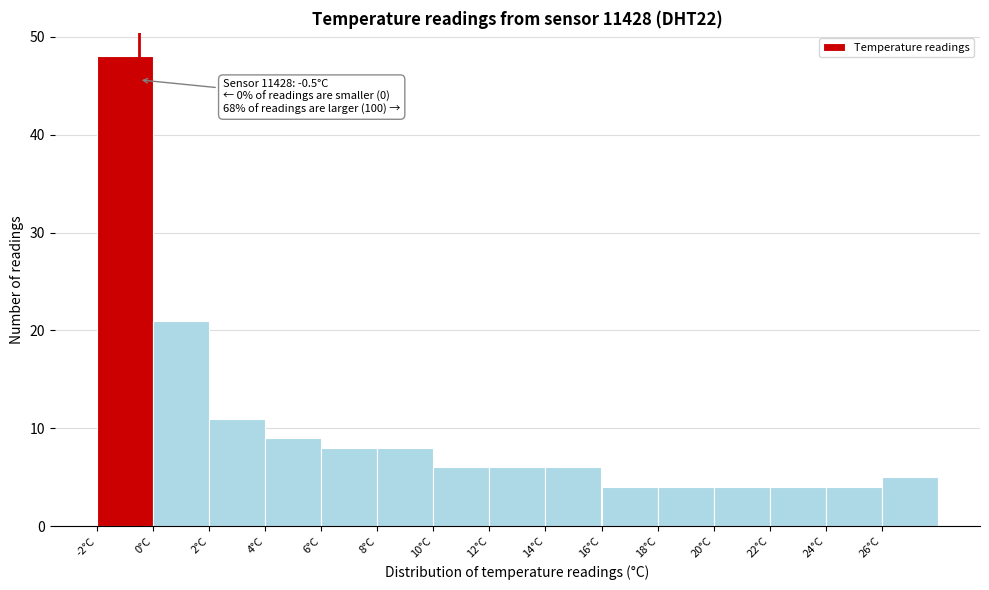

Which range on the x-axis has the tallest bar?

-2 to 0